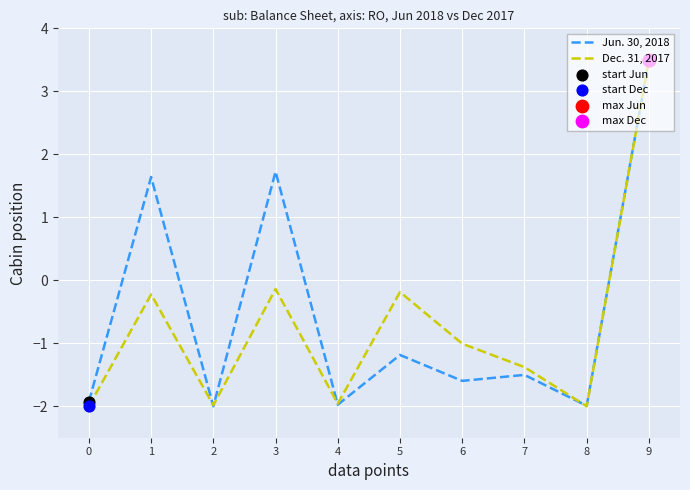

Is the value of Jun. 30, 2018 at 6 greater than the value of Dec. 31, 2017 at 9?

No